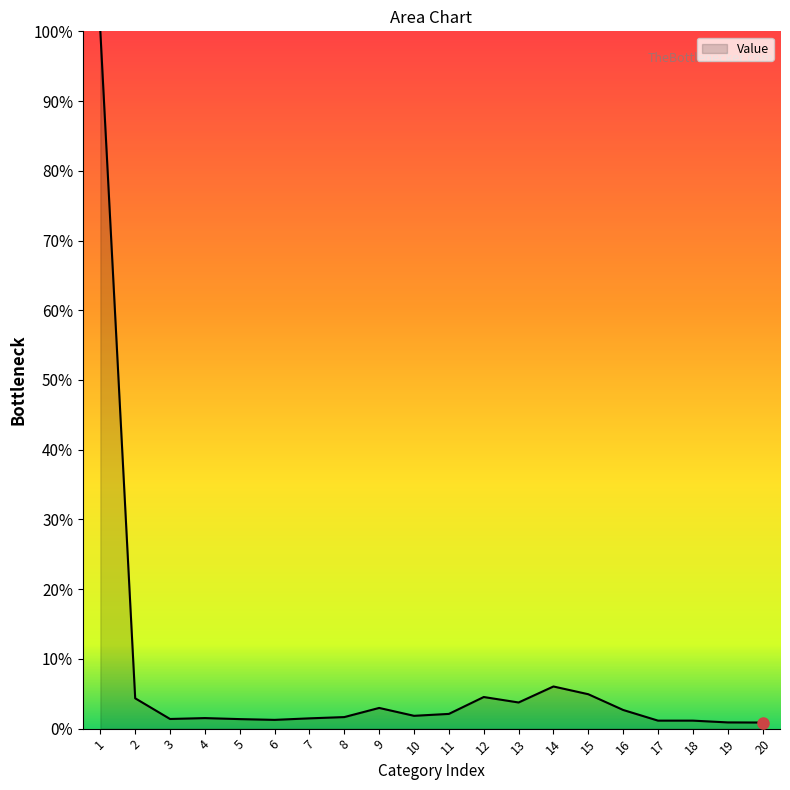

Does the chart have visible grid lines?

No